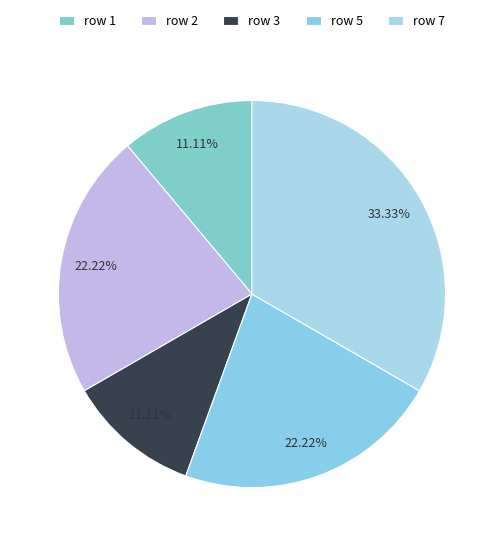

Count the number of slices in the pie.

5